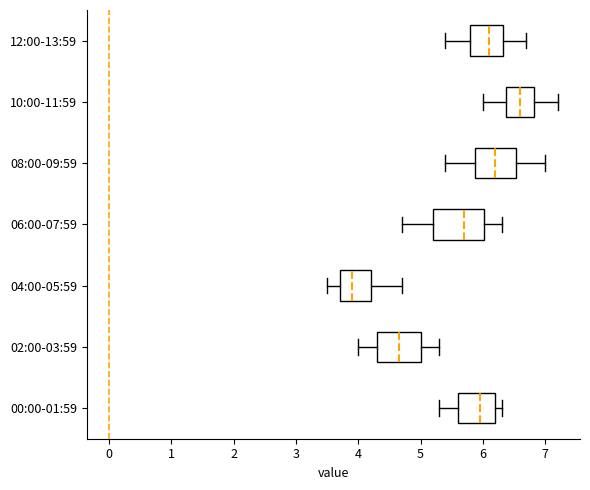

Comparing the boxes themselves (not the whiskers), which one is the widest?

06:00-07:59